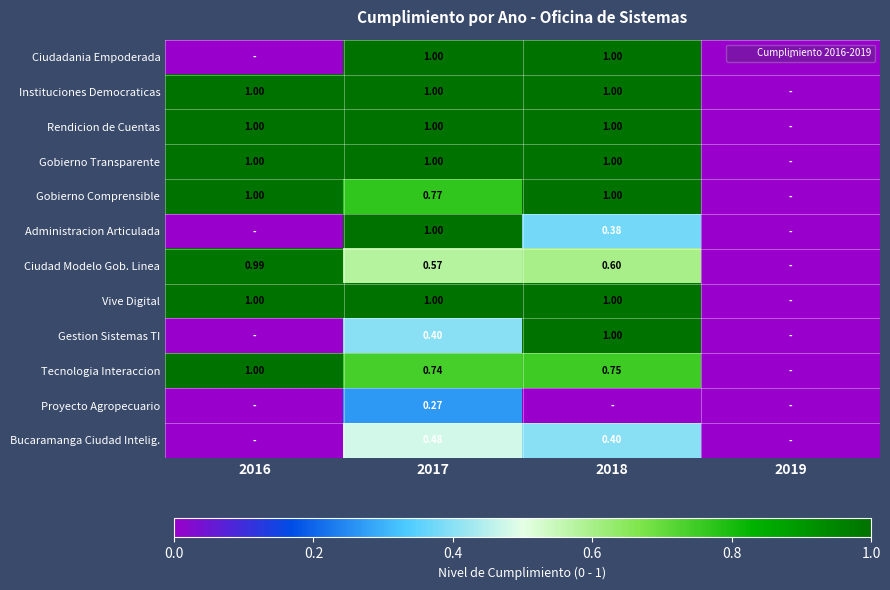

Which series has the largest range (max minus min)?

Ciudadania Empoderada